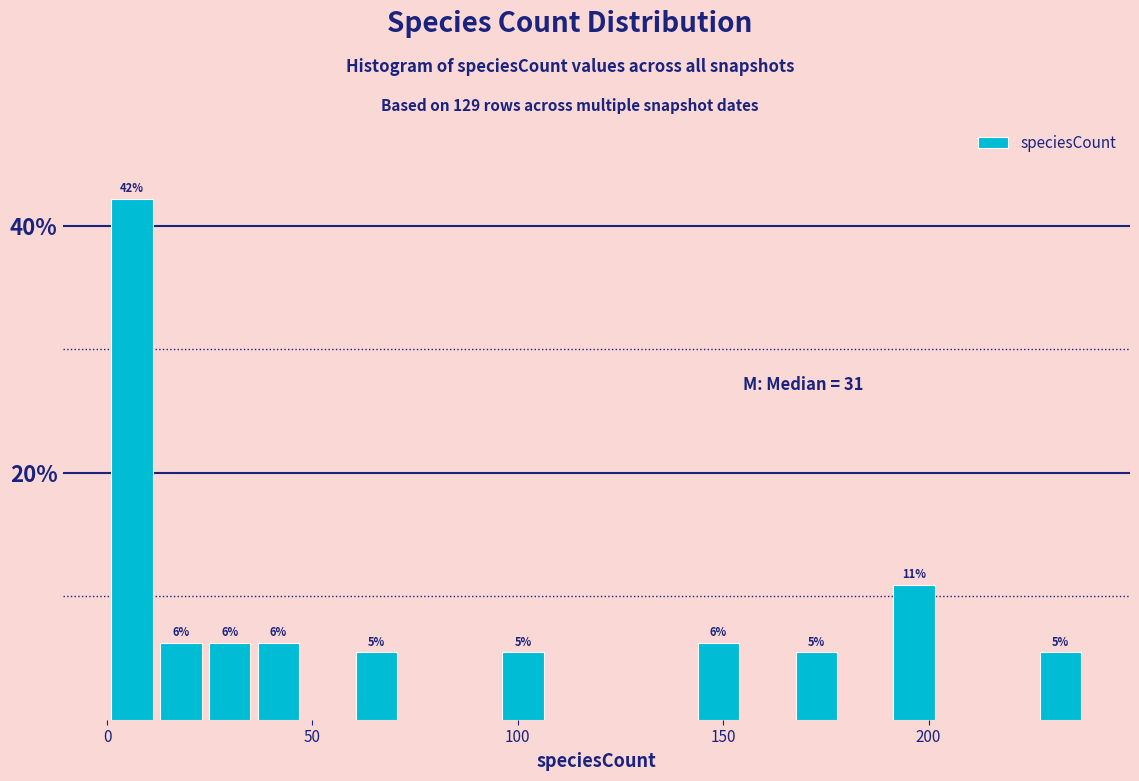

Read against the x-axis, roughly where is the centre of the tallest bar?

5